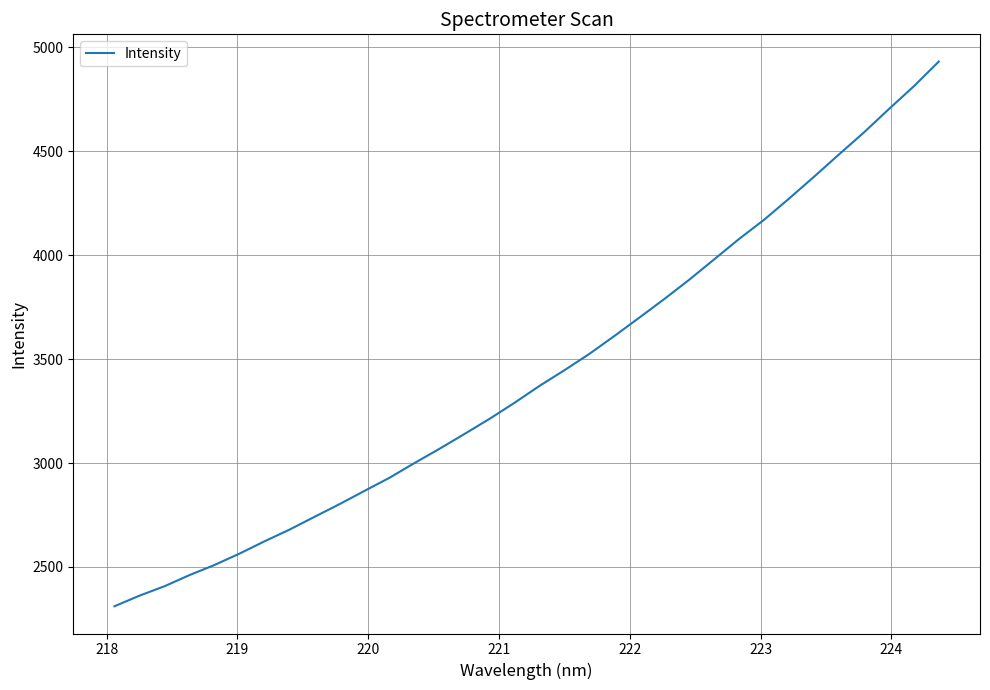

What is the maximum value shown in the chart?

4930.8